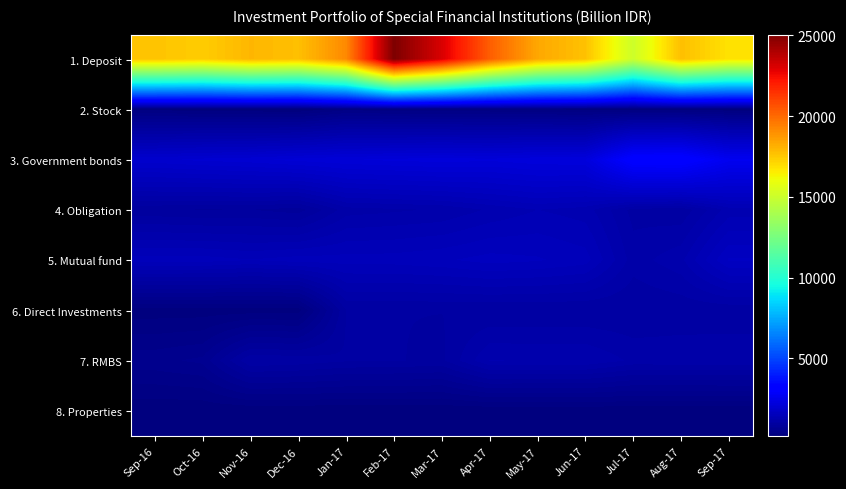

Rank the series by their maximum value, from lowest to highest.

8. Properties, 2. Stock, 6. Direct Investments, 7. RMBS, 4. Obligation, 5. Mutual fund, 3. Government bonds, 1. Deposit